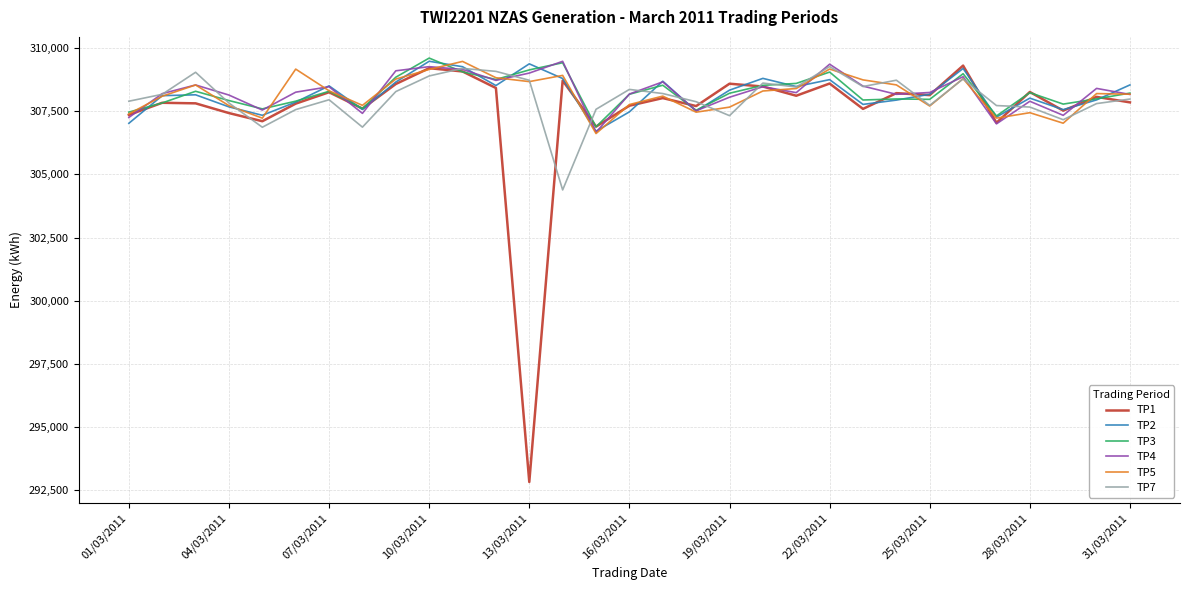

How many lines are shown in the chart?

6